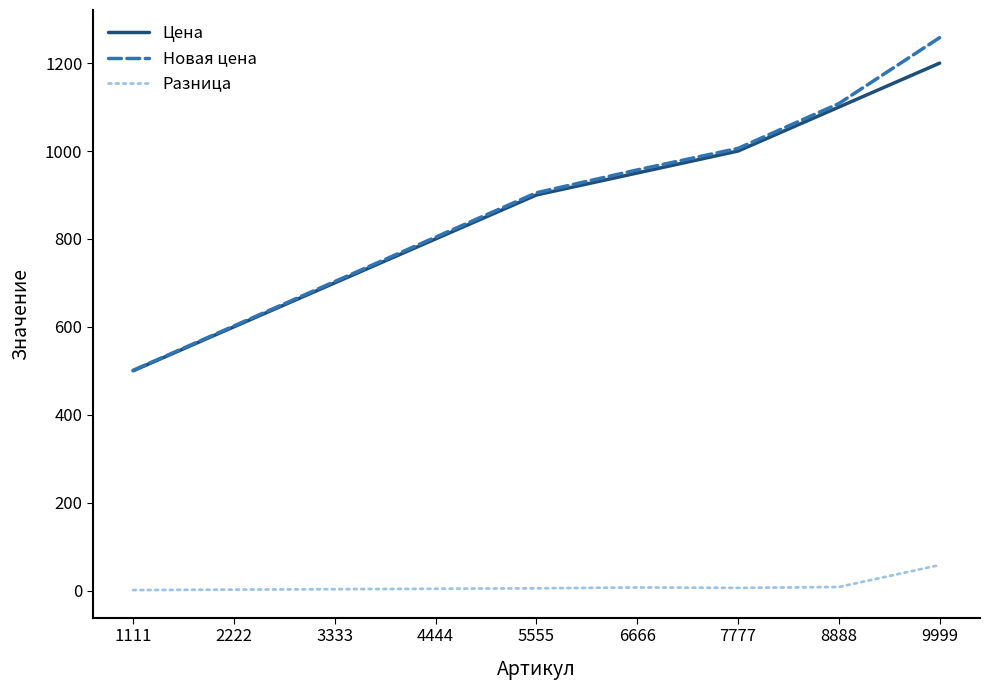

True or false: Разница and Новая цена intersect in this chart.

False